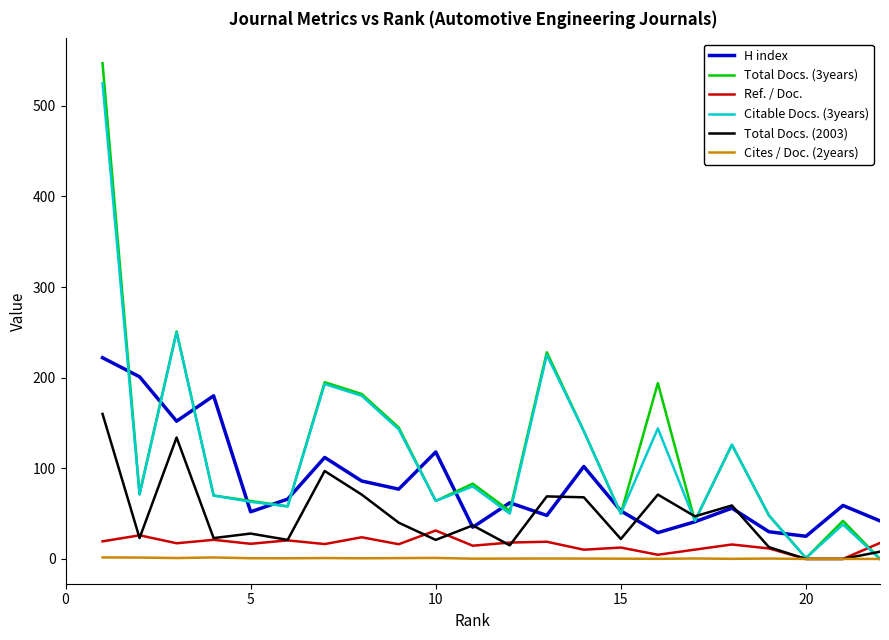

What is the maximum value shown in the chart?

547.0